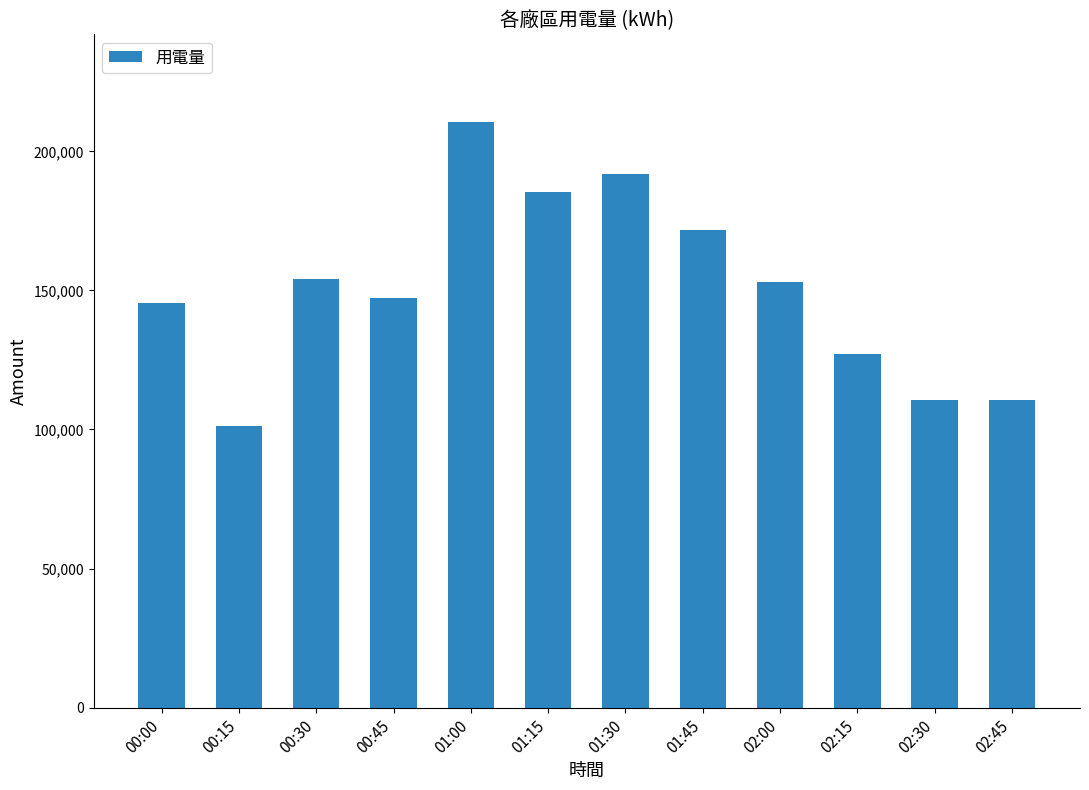

Between 01:45 and 02:45, which is larger?

01:45